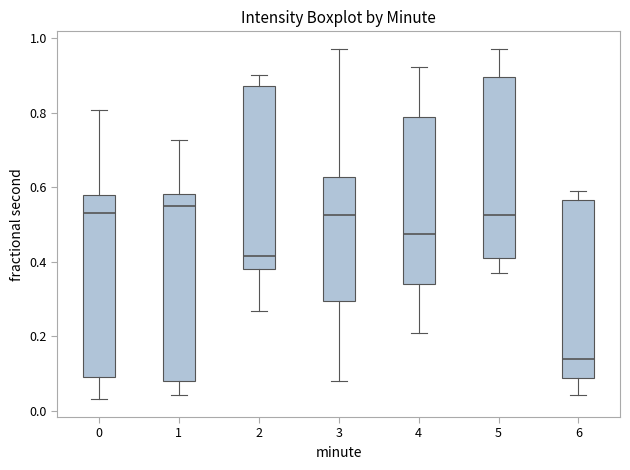

Reading left to right, transcribe this box plot: for each box, give where its median line is, the range the box spans, and where its two whiskers end, as read against the y-axis. The values are not printed on the chart, so give them approximately, as read against the axis.

0: median 0.54, box 0.10 to 0.58, whiskers 0.04 to 0.80
1: median 0.54, box 0.08 to 0.58, whiskers 0.04 to 0.72
2: median 0.42, box 0.38 to 0.88, whiskers 0.26 to 0.90
3: median 0.52, box 0.30 to 0.62, whiskers 0.08 to 0.98
4: median 0.48, box 0.34 to 0.78, whiskers 0.20 to 0.92
5: median 0.52, box 0.42 to 0.90, whiskers 0.38 to 0.98
6: median 0.14, box 0.08 to 0.56, whiskers 0.04 to 0.58